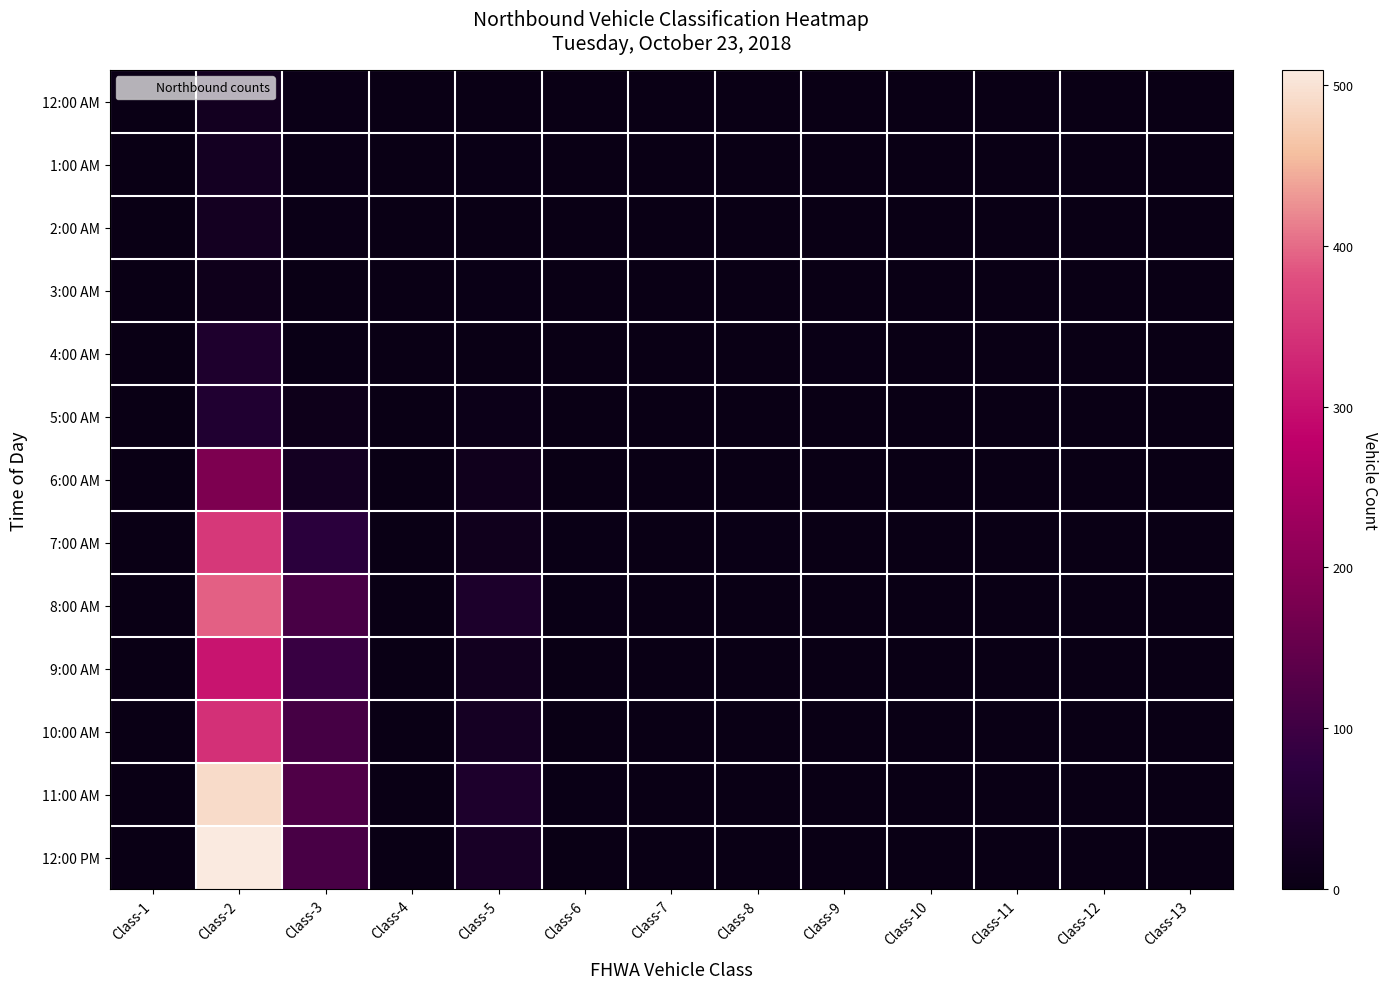

What is the spread (max minus min) of values at Class-4?

1